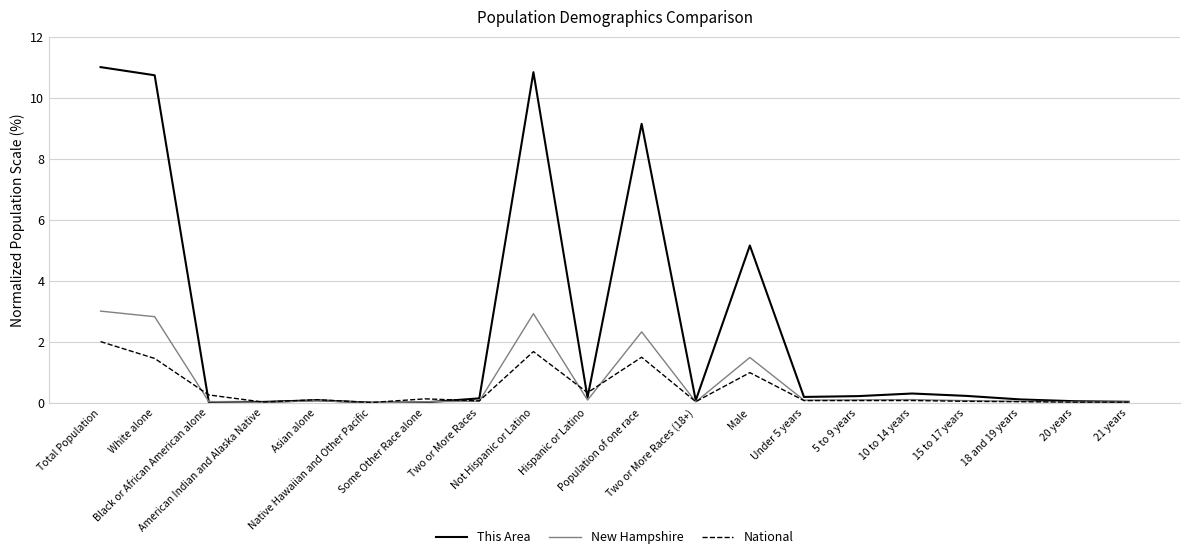

List the series in order of their peak value, lowest first.

National, New Hampshire, This Area